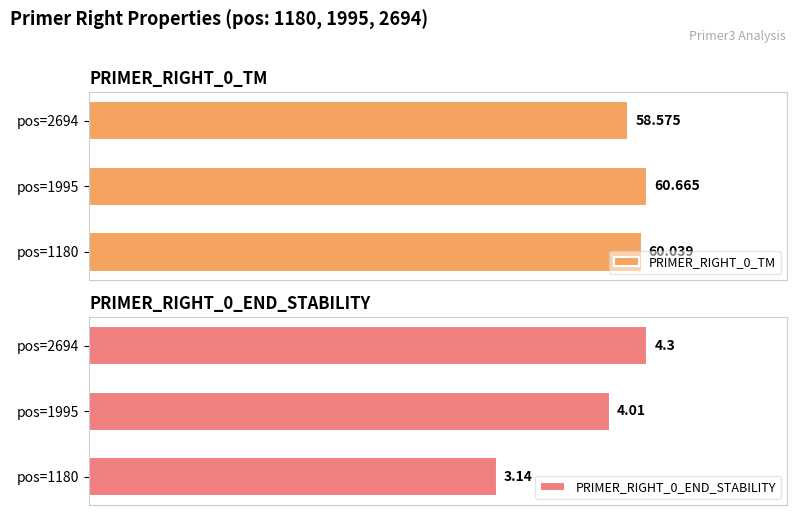

The PRIMER_RIGHT_0_TM series shows 84.4 at pos=1995. True or false?

False